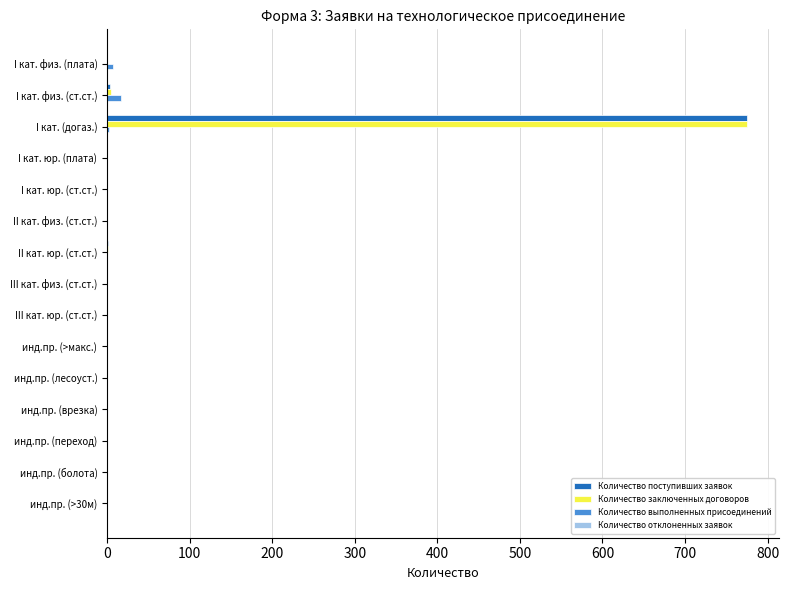

True or false: Количество заключенных договоров has a value of 441 at инд.пр. (переход).

False